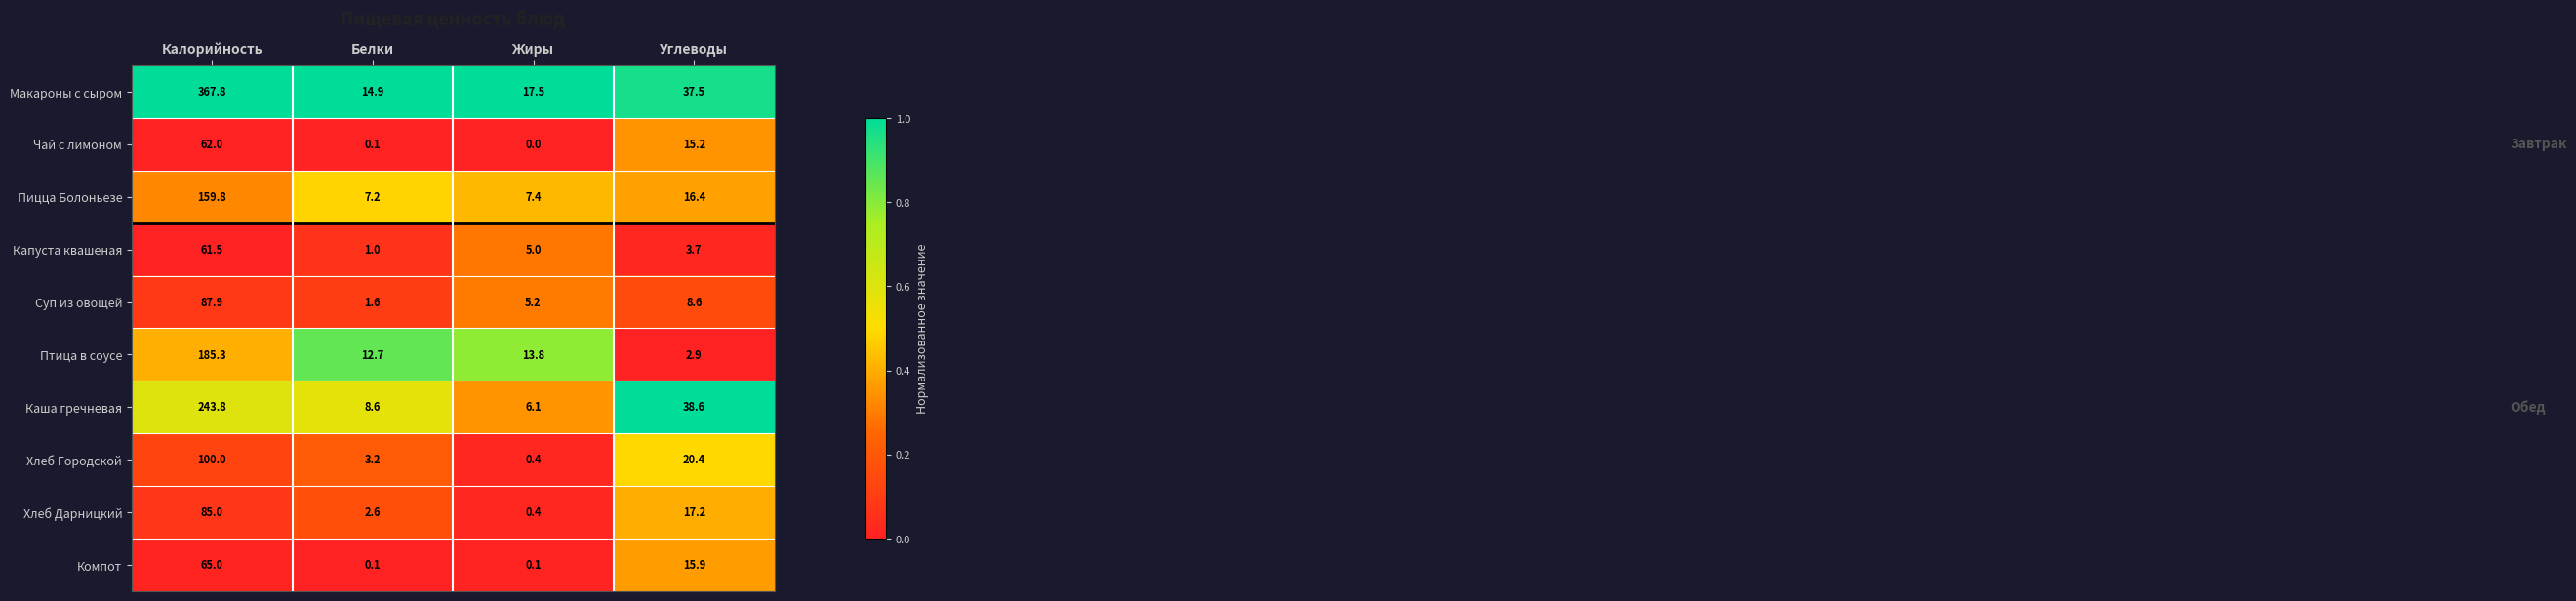

Count the number of data series in this chart.

10